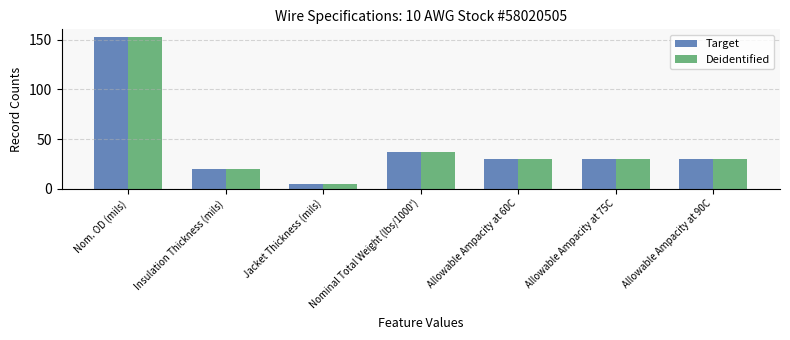

At how many categories does at least one series exceed 129?

1